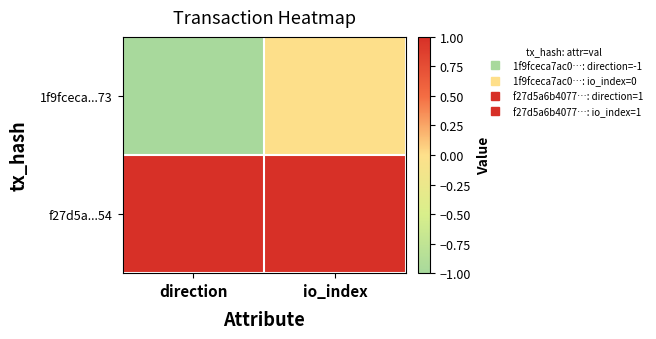

Which category has the highest value across all series?

direction